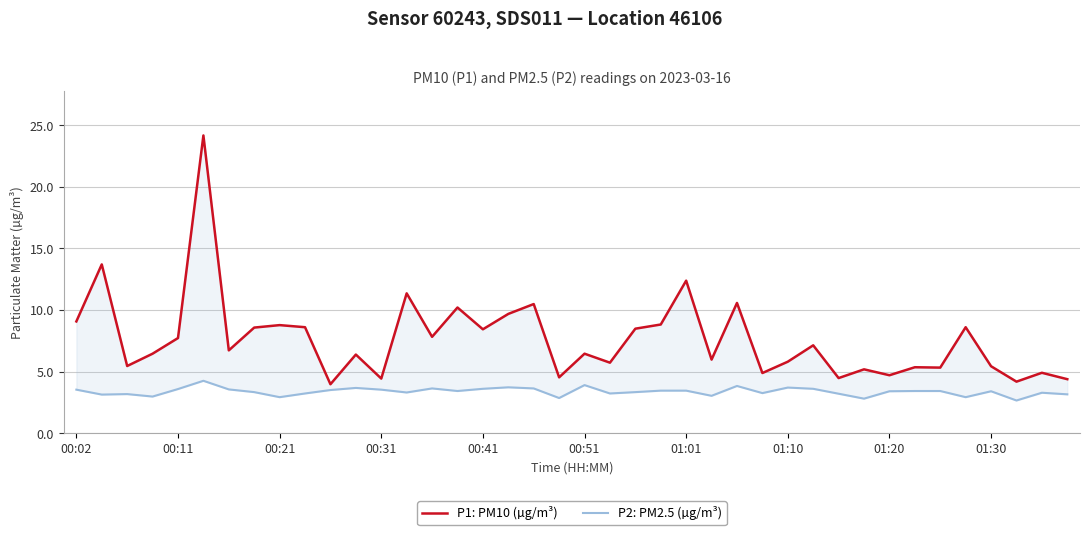

What is the difference between the maximum and second lowest values in the P1: PM10 (µg/m³) series?

20.0